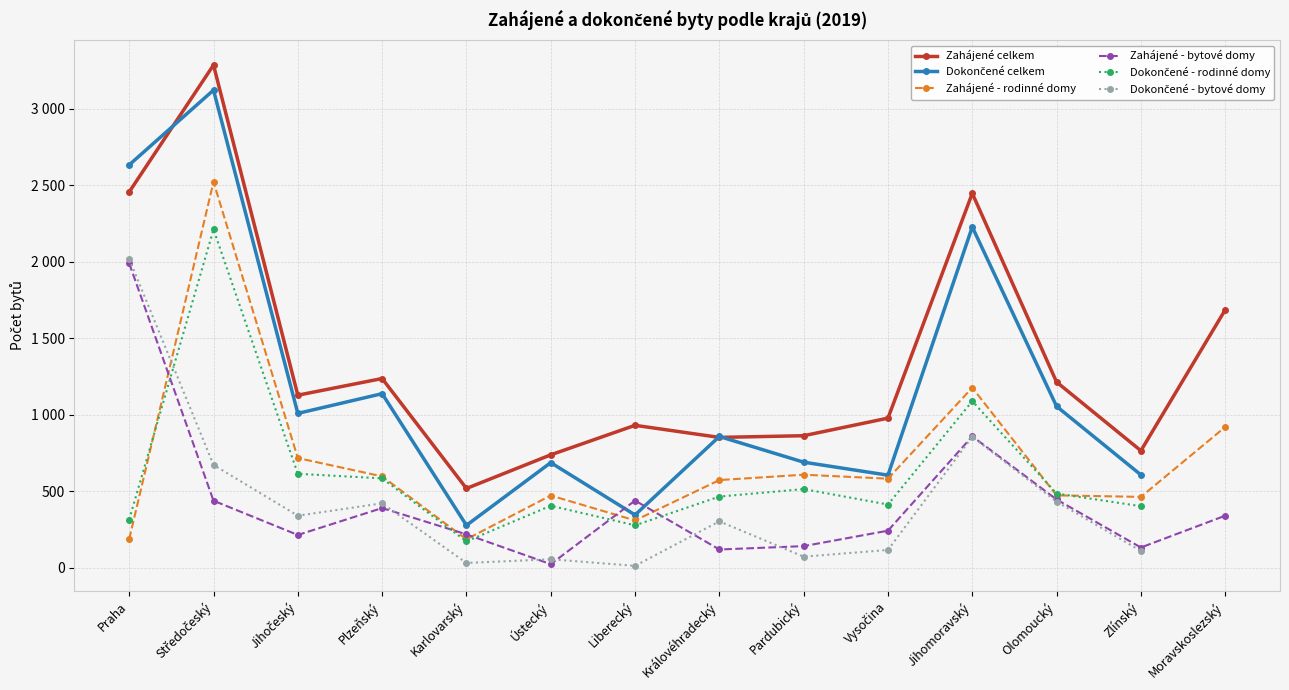

At which category does the chart reach its minimum across all series?

Liberecký